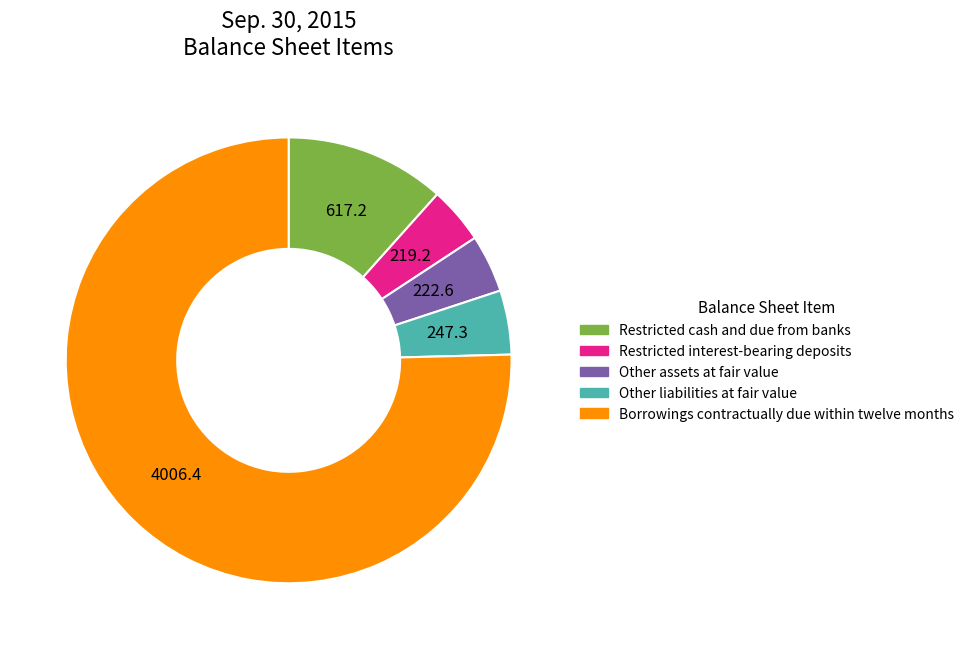

Do Restricted interest-bearing deposits and Other liabilities at fair value together represent more than half of the pie?

No